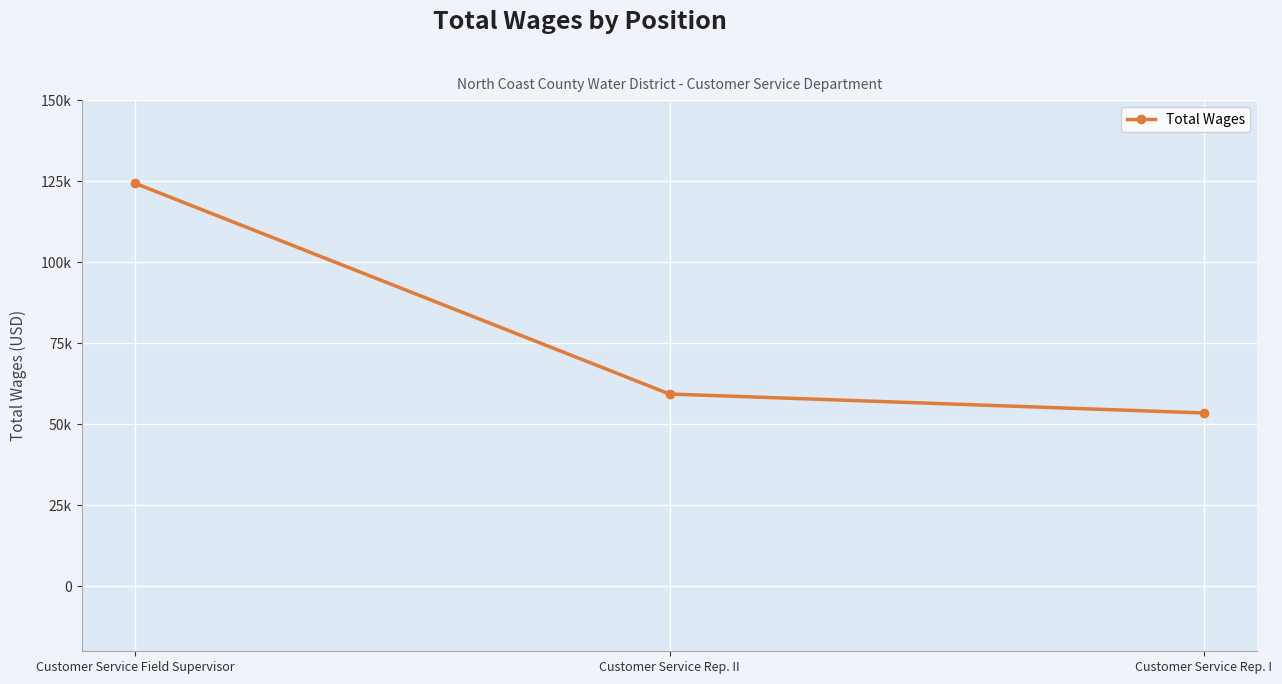

What is the change in value from Customer Service Rep. II to Customer Service Rep. I?

-5851